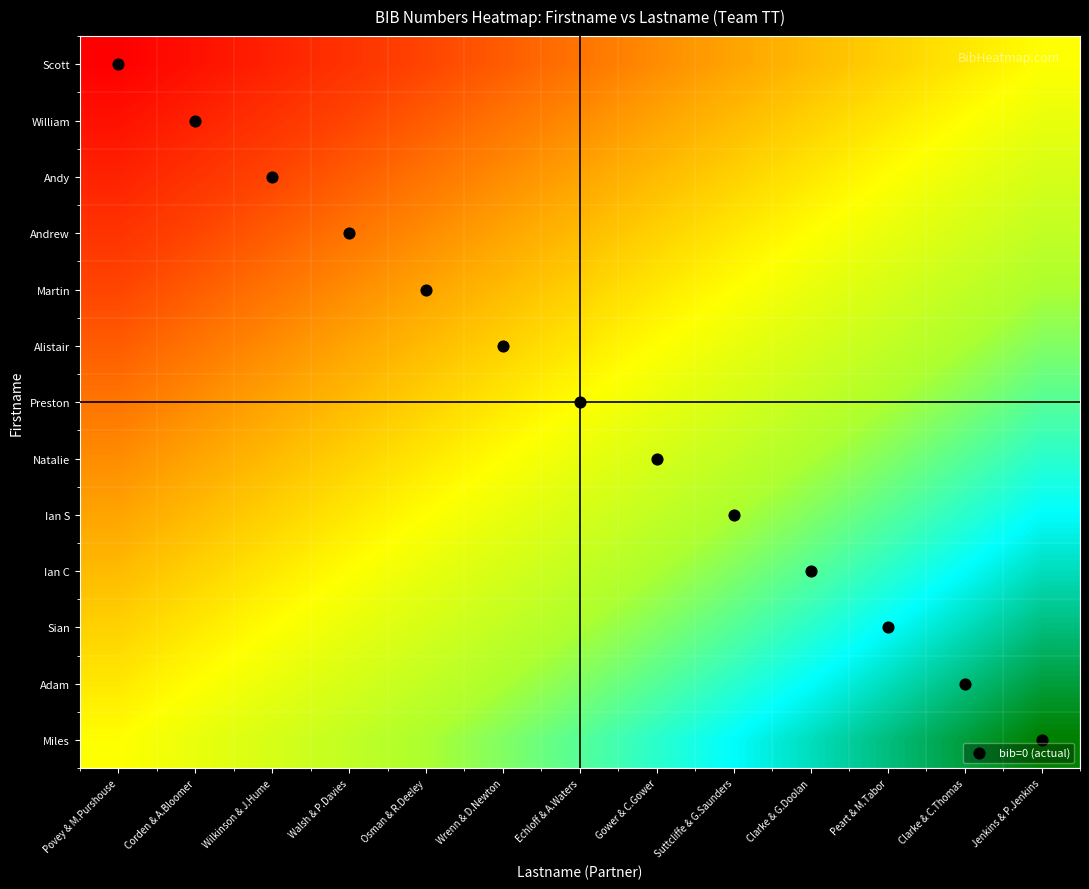

At which category is the sum across all series the highest?

Jenkins & P.Jenkins